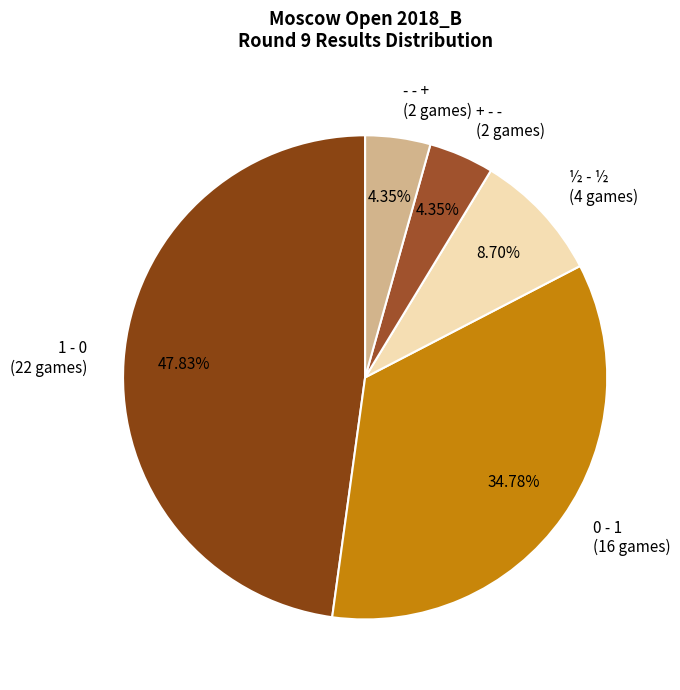

To the nearest percent, what percentage of the pie is 0 - 1?

35%